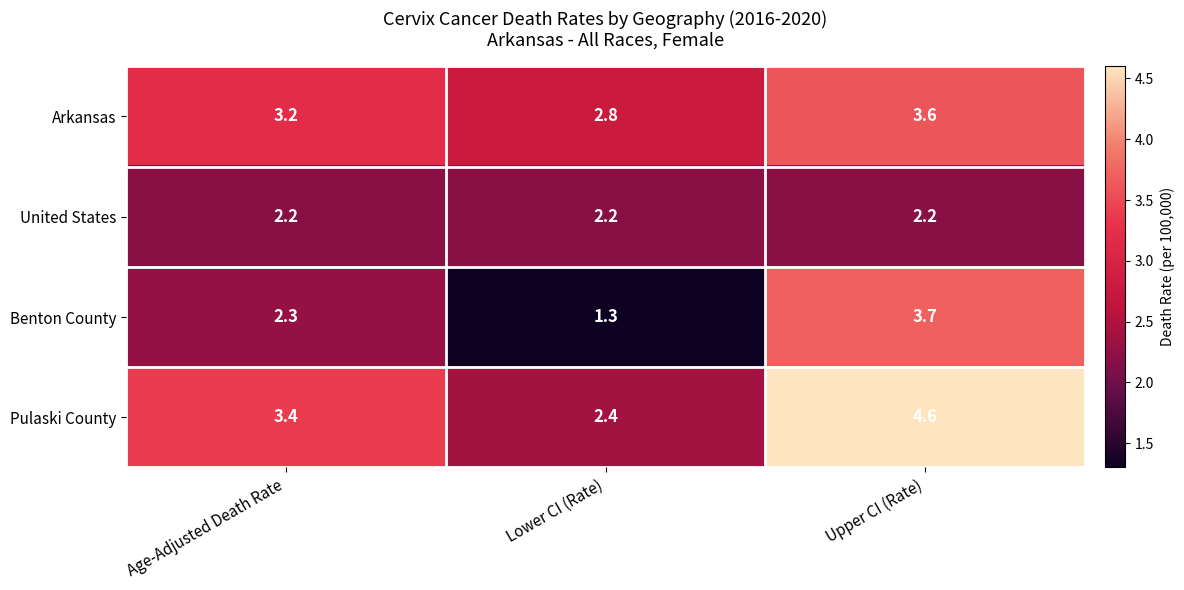

Rank the series by their maximum value, from lowest to highest.

United States, Arkansas, Benton County, Pulaski County